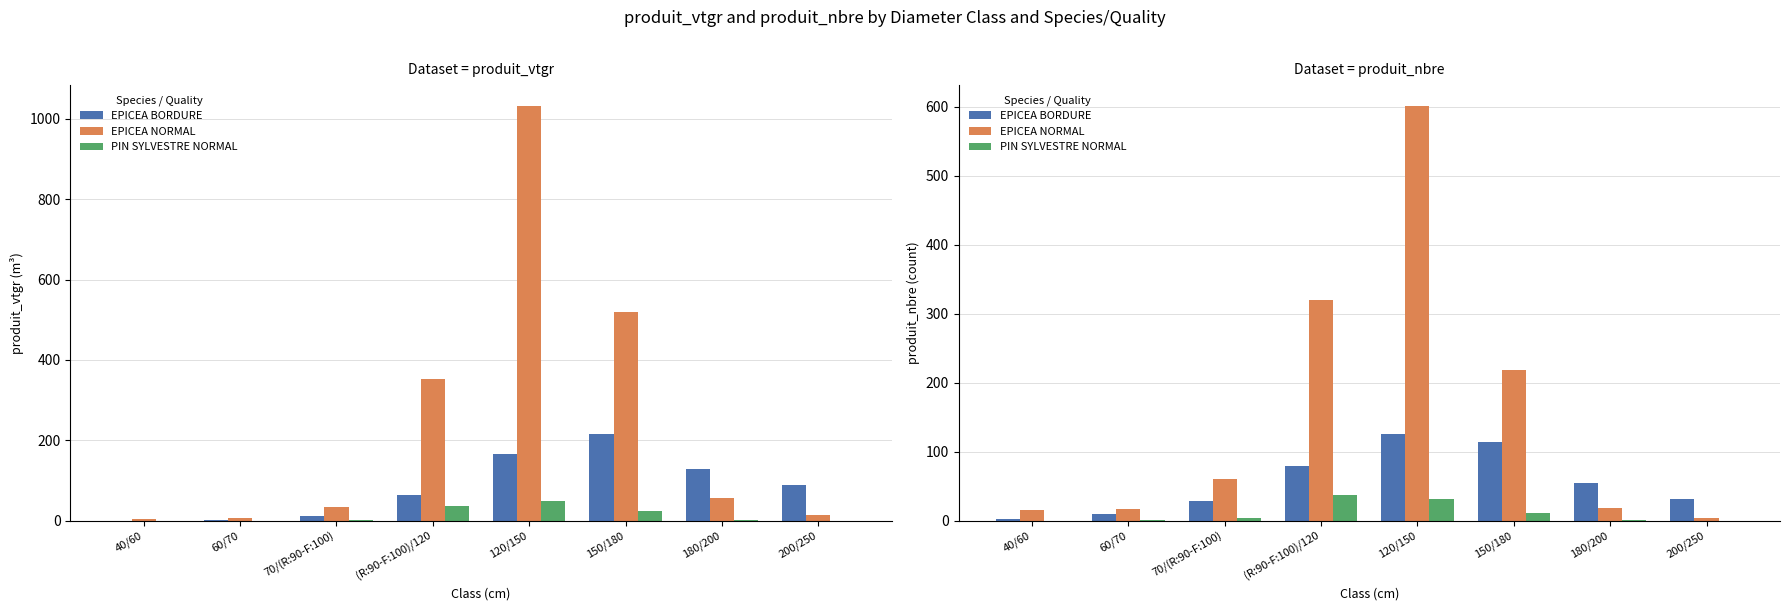

Rank the categories by EPICEA BORDURE value from lowest to highest.

40/60, 60/70, 70/(R:90-F:100), 200/250, 180/200, (R:90-F:100)/120, 150/180, 120/150